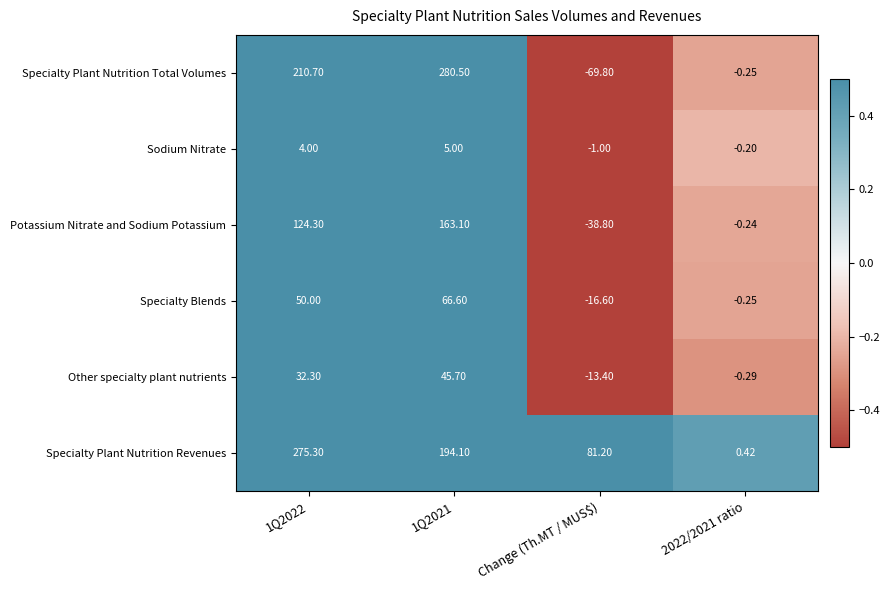

Which series has the largest total across all categories?

Specialty Plant Nutrition Revenues